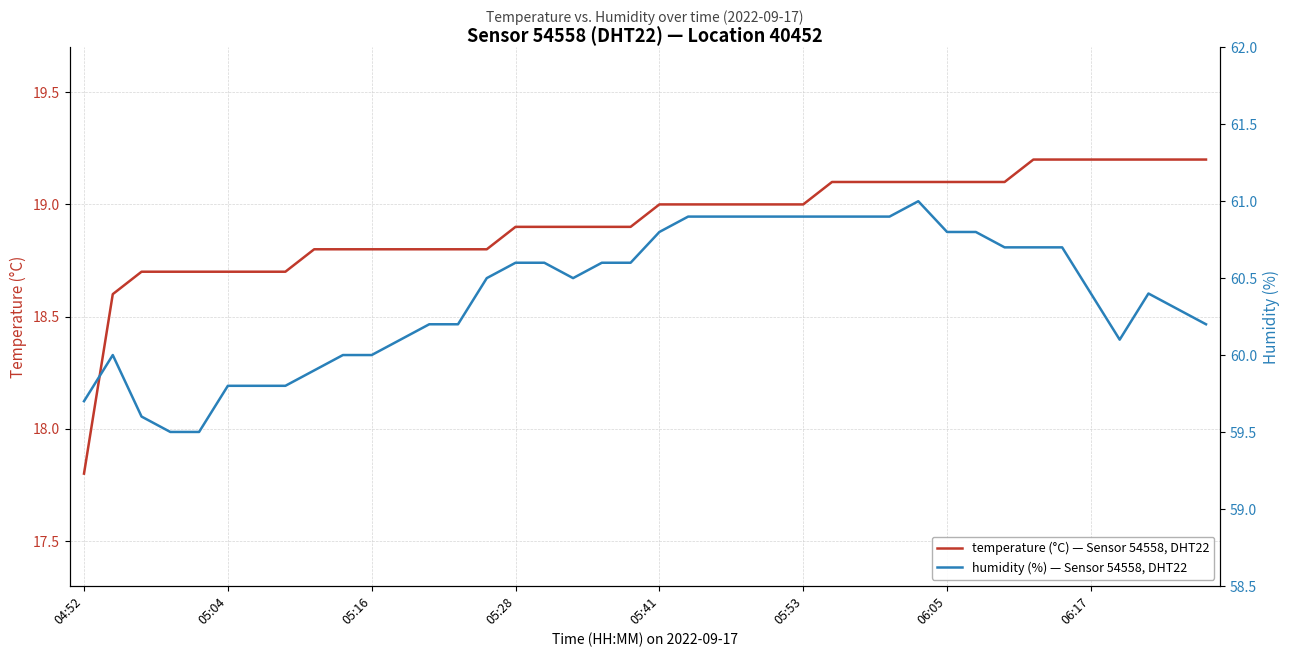

The value of temperature (°C) — Sensor 54558, DHT22 at 04:52 is 17.8. True or false?

True